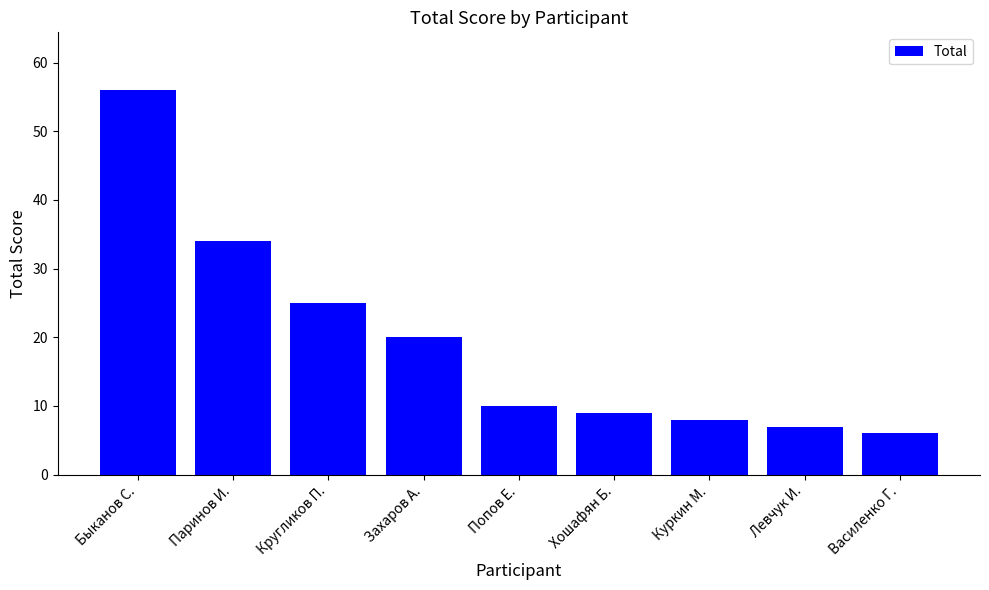

What is the change in value from Попов Е. to Левчук И.?

-3